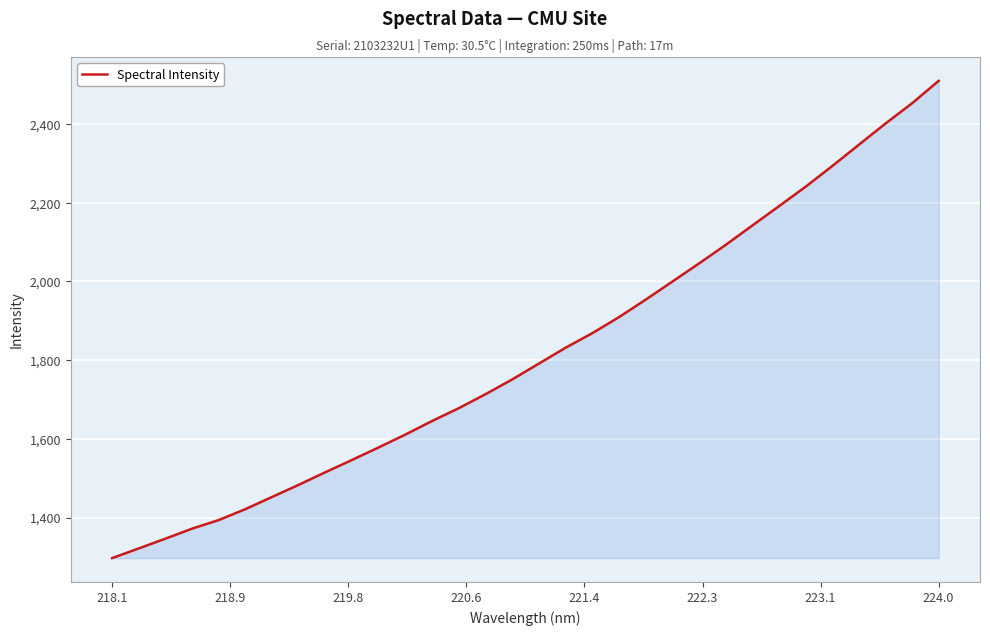

What is the greatest value displayed?

2509.8